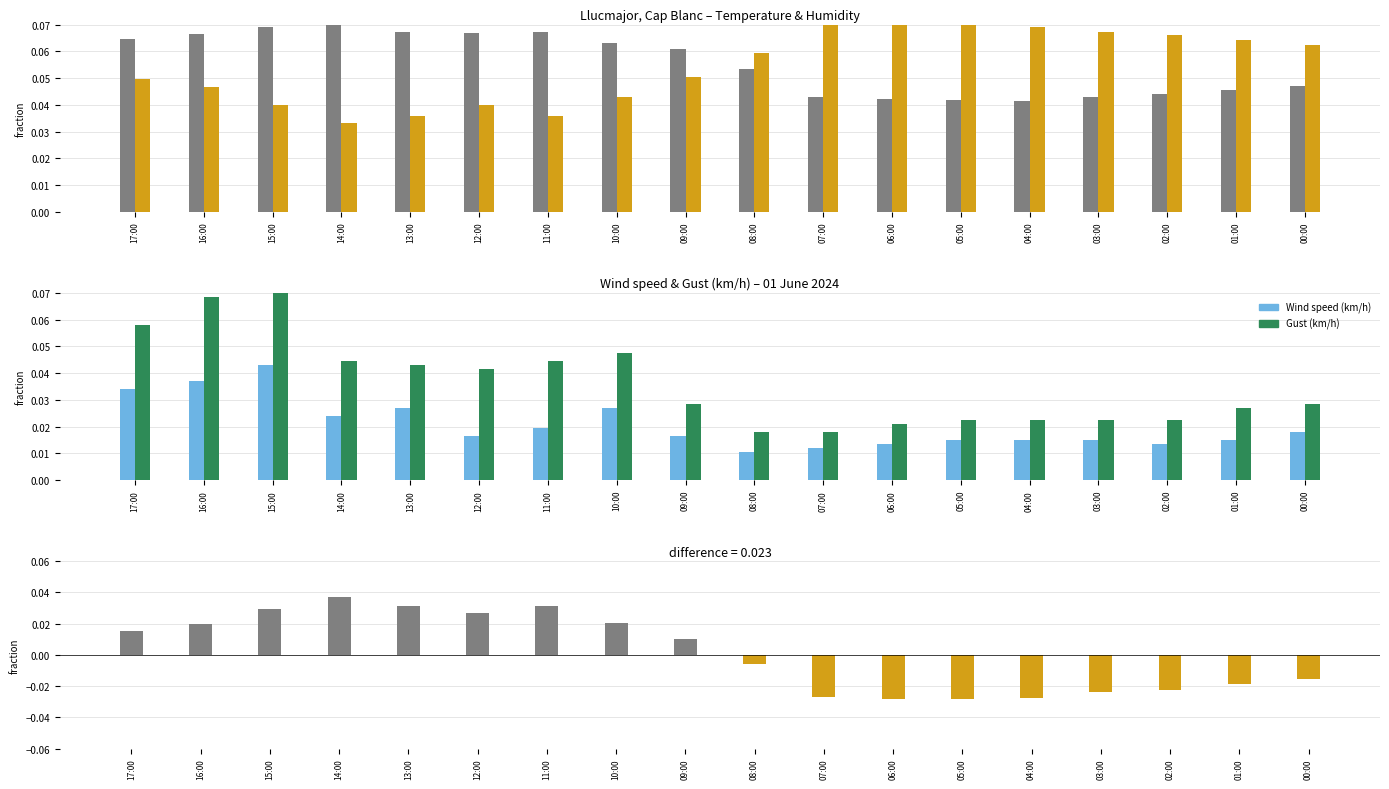

How many bars are there in total?

90